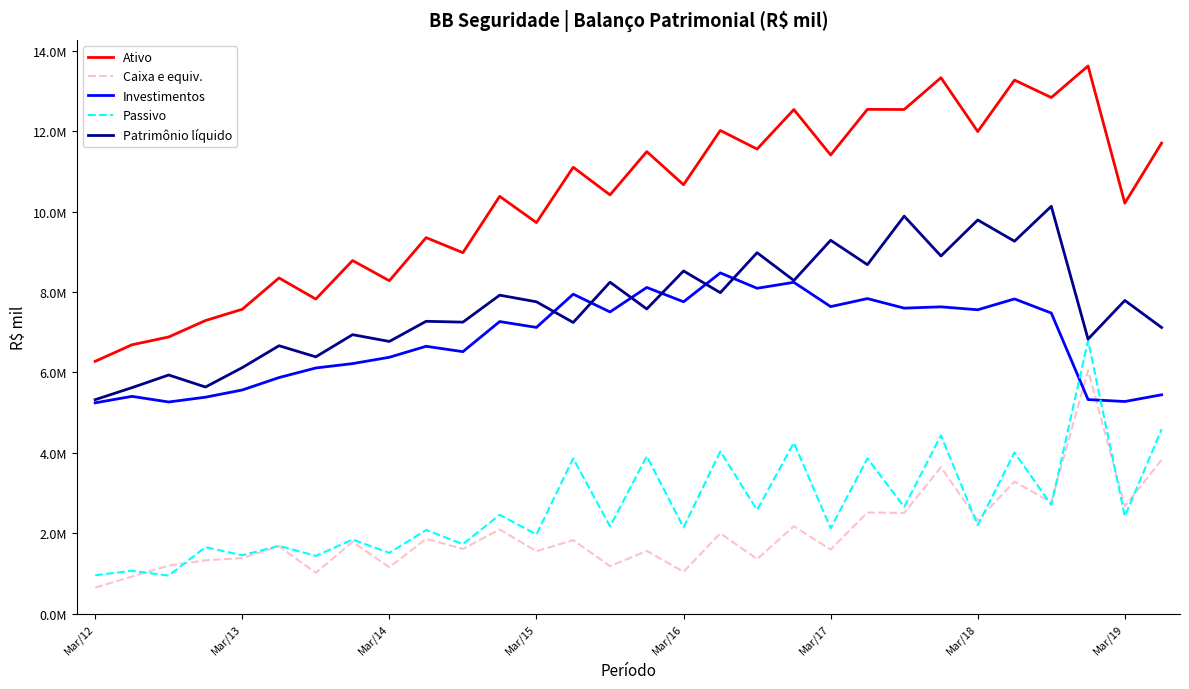

Rank the series by their maximum value, from lowest to highest.

Caixa e equiv., Passivo, Investimentos, Patrimônio líquido, Ativo